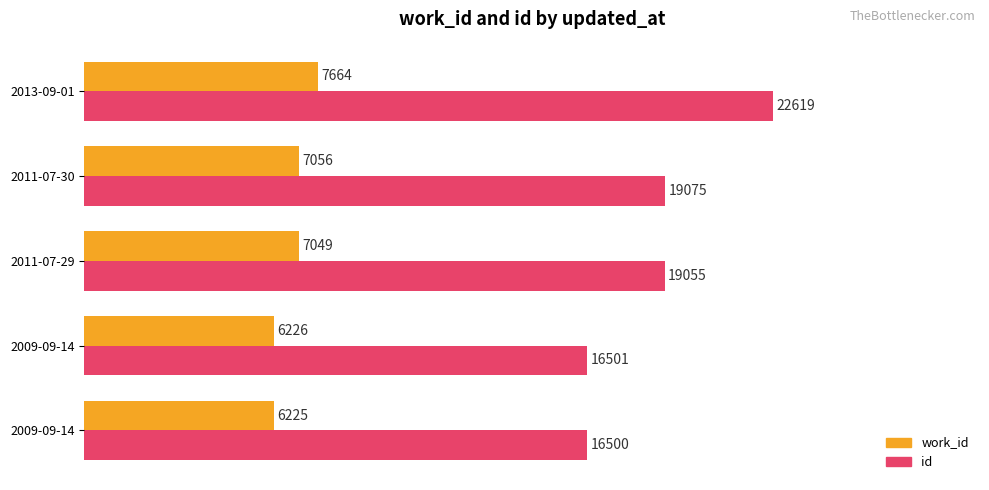

What are all the series names shown in the legend?

work_id, id